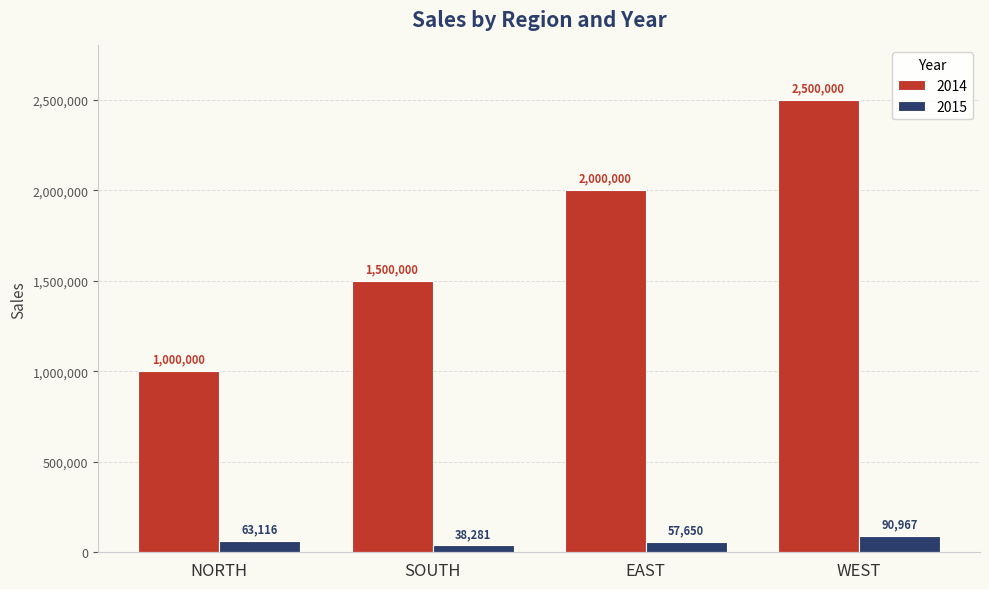

The value of 2015 at NORTH is 63116. True or false?

True